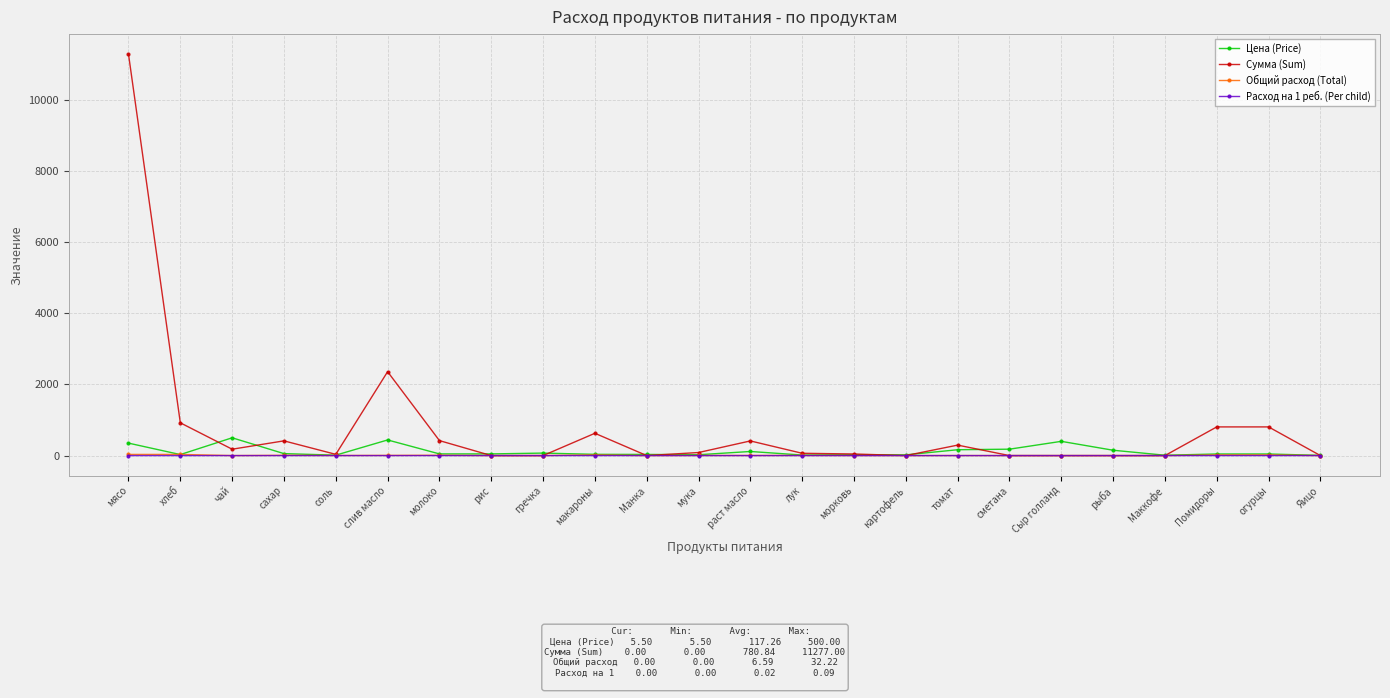

At which category is the sum across all series the highest?

мясо